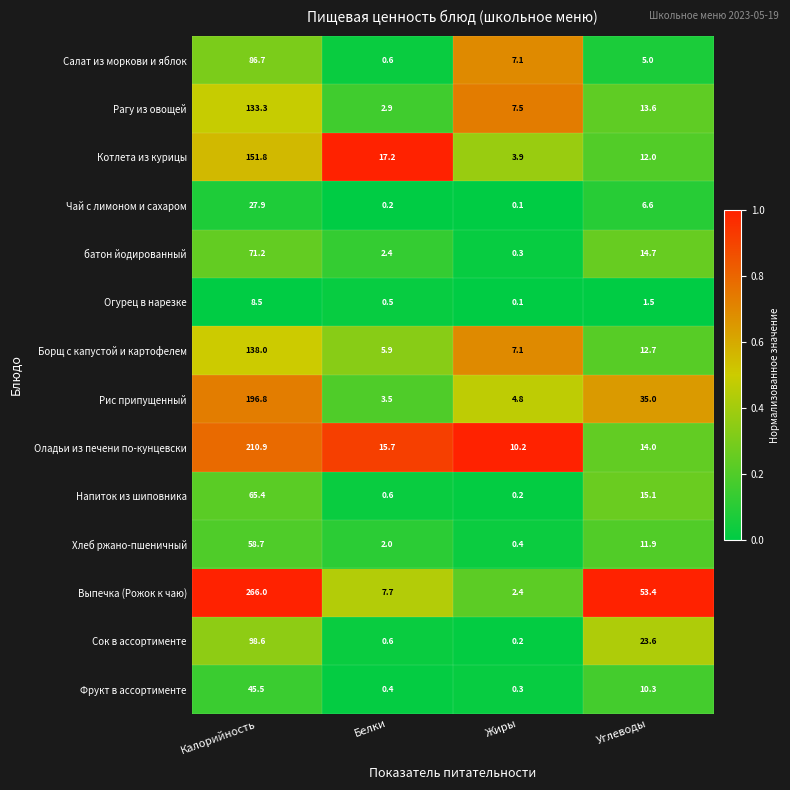

The value of Огурец в нарезке at Калорийность is 8.5. True or false?

True